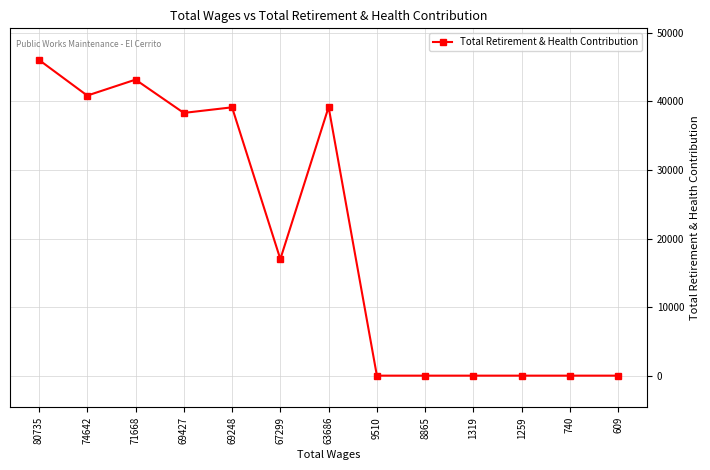

The value at 80735 is 69605. True or false?

False